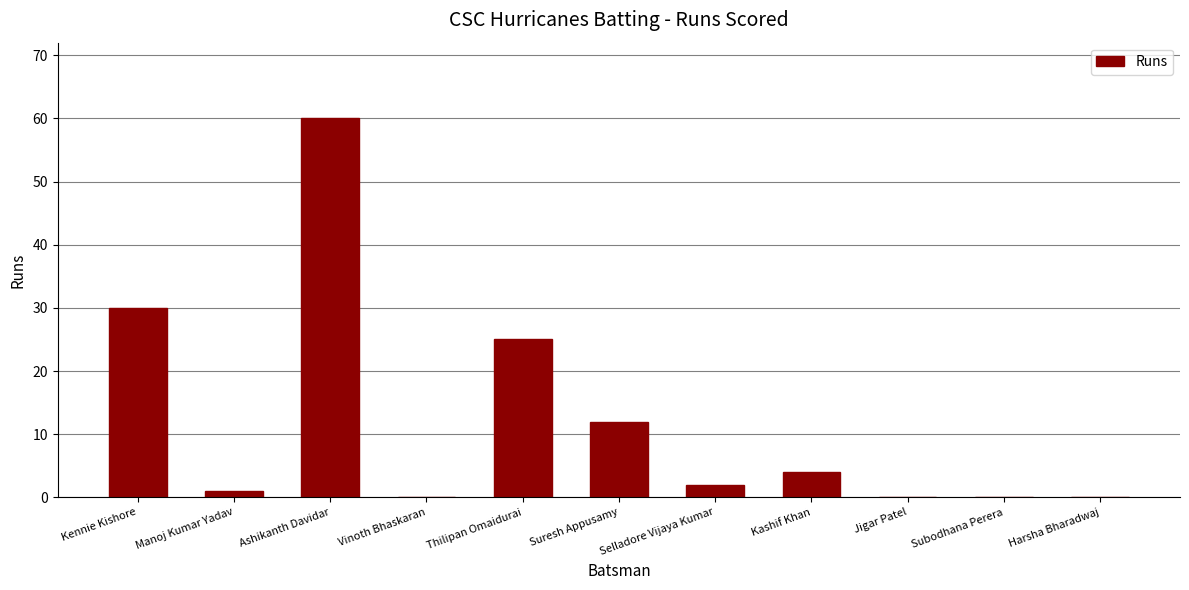

What is the greatest value displayed?

60